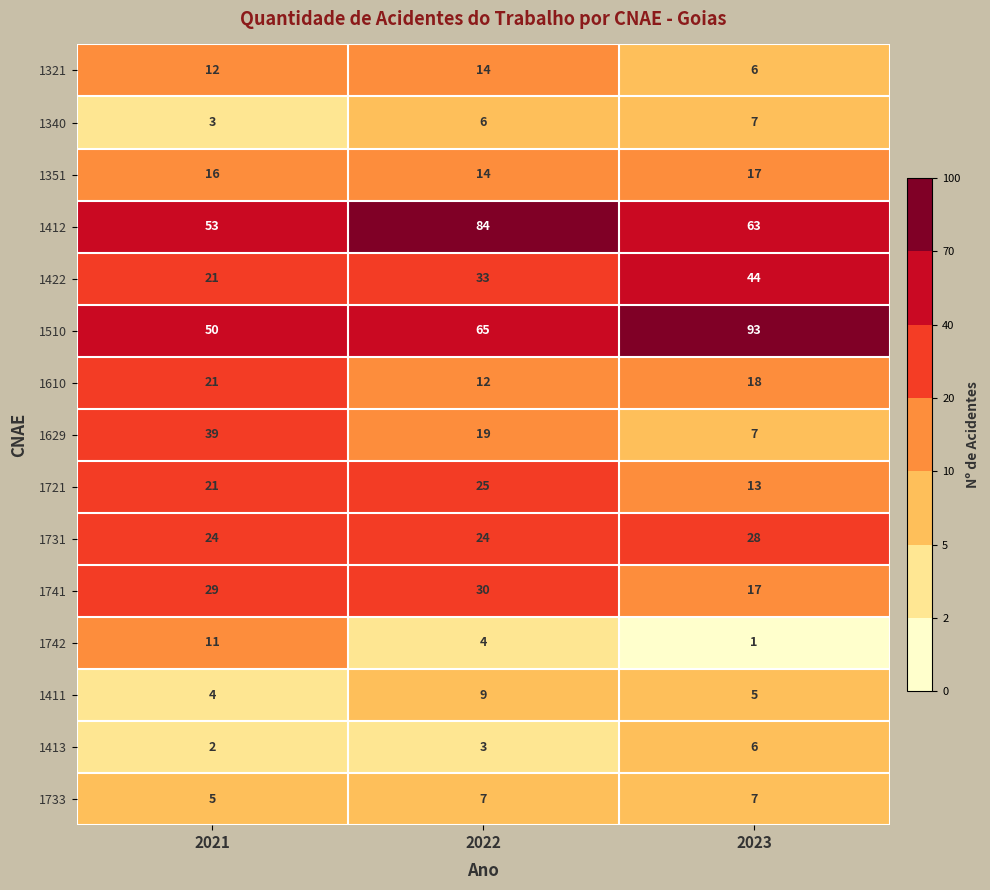

The value of 1321 at 2022 is 14. True or false?

True